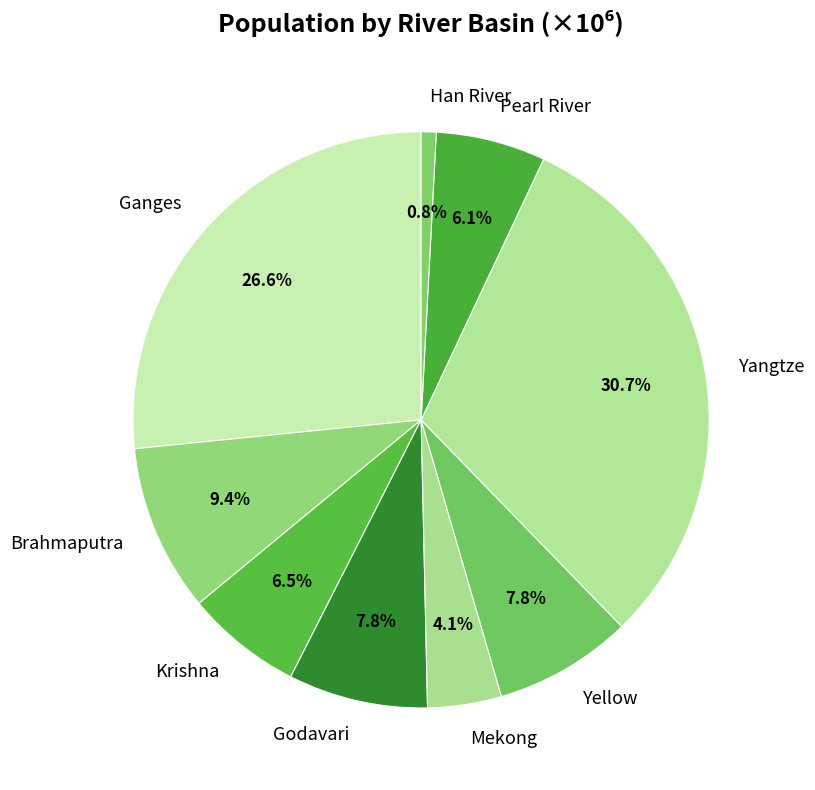

To the nearest percent, what portion does Han River represent?

1%